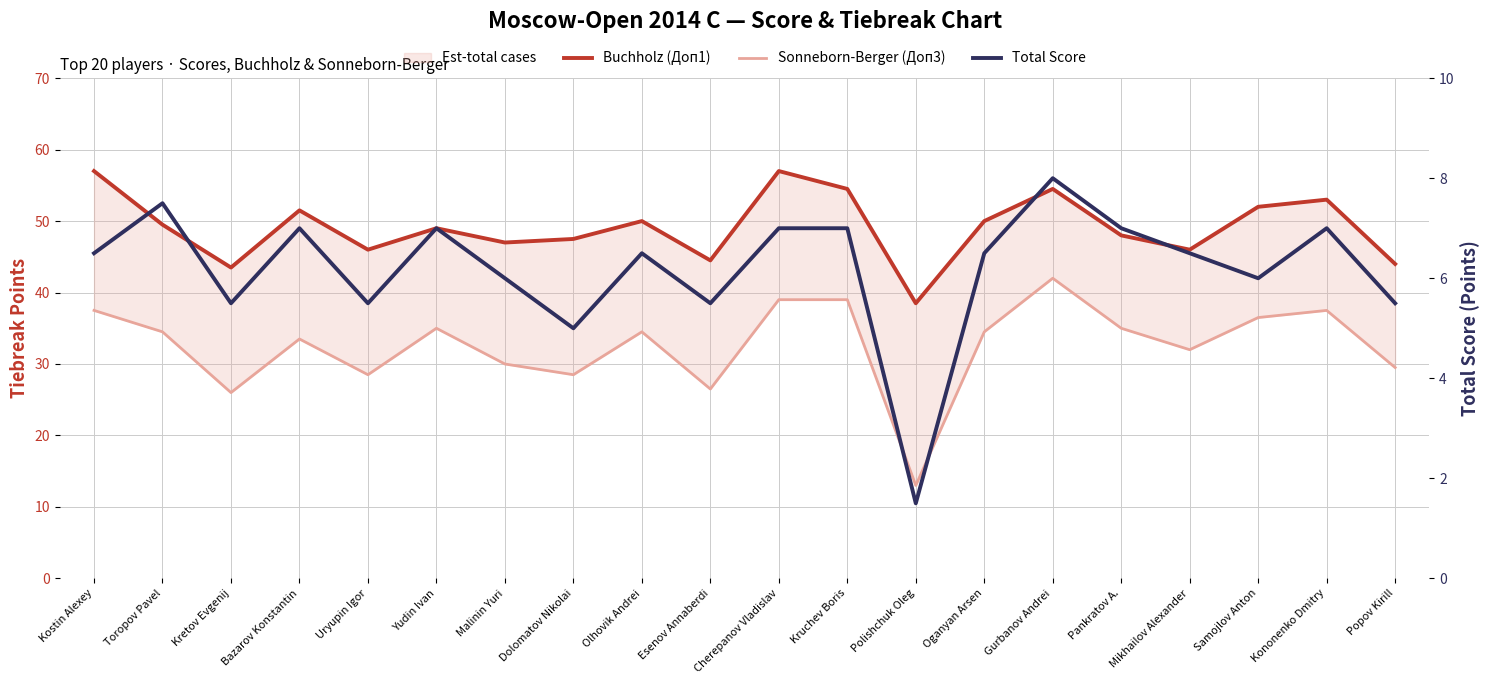

List the labels in order of Sonneborn-Berger (Доп3) value, largest first.

Gurbanov Andrei, Cherepanov Vladislav, Kruchev Boris, Kostin Alexey, Kononenko Dmitry, Samojlov Anton, Yudin Ivan, Pankratov A., Toropov Pavel, Olhovik Andrei, Oganyan Arsen, Bazarov Konstantin, Mikhailov Alexander, Malinin Yuri, Popov Kirill, Uryupin Igor, Dolomatov Nikolai, Esenov Annaberdi, Kretov Evgenij, Polishchuk Oleg